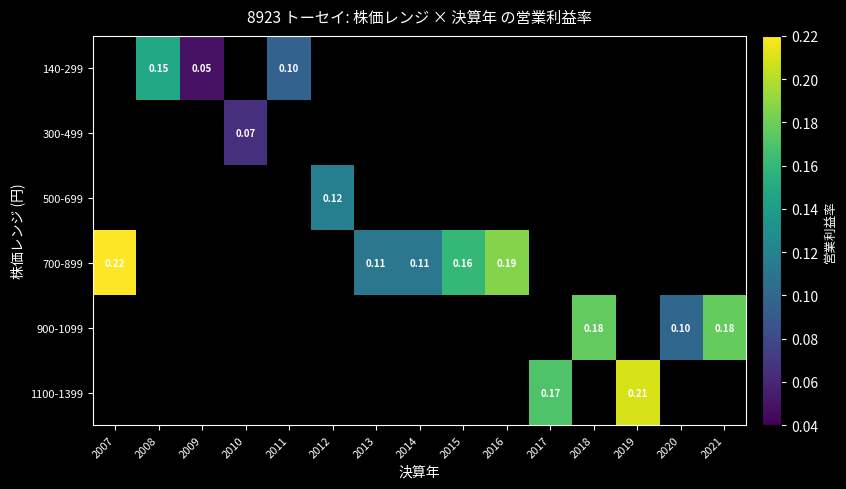

Is the value of 140-299 at 2008 greater than the value of 700-899 at 2007?

No